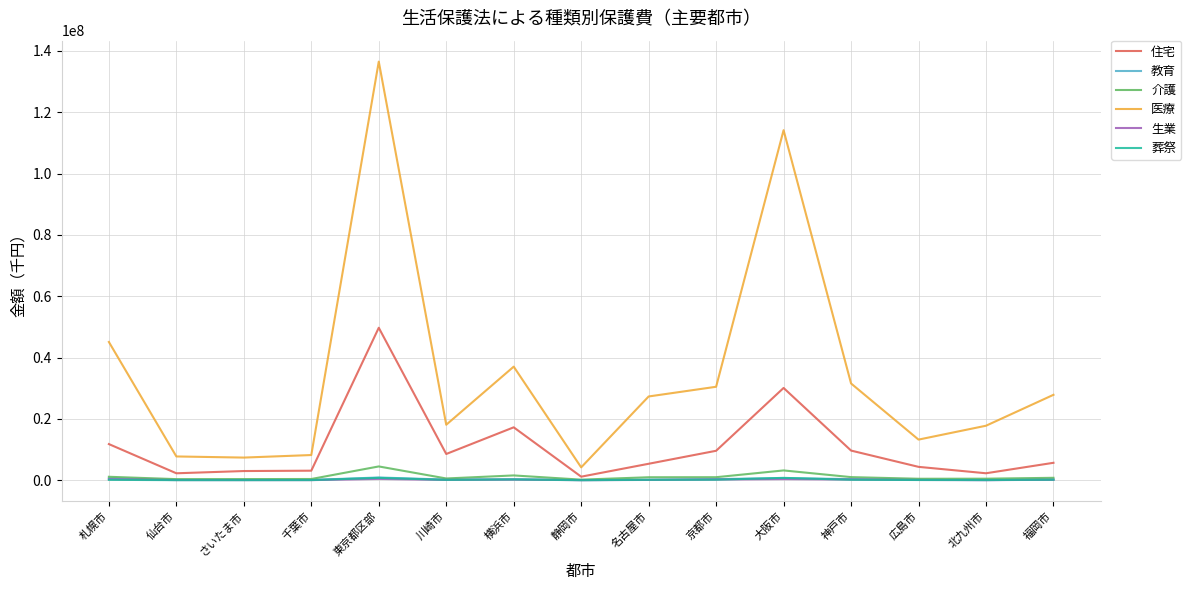

Which series has the largest total across all categories?

医療